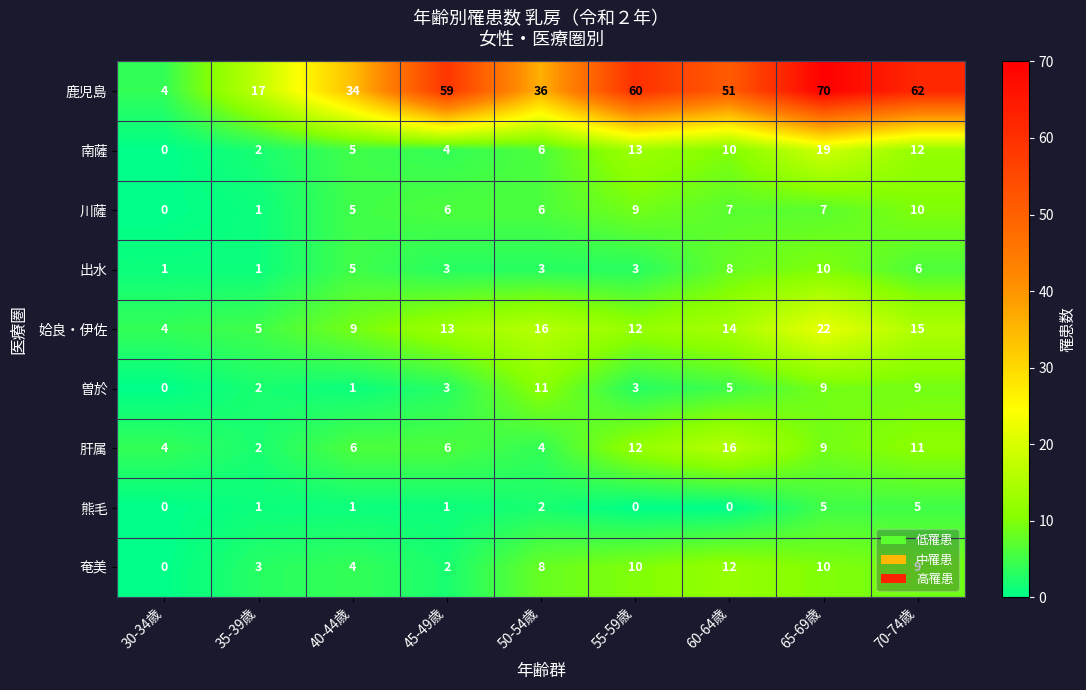

Which series has the widest spread of values?

鹿児島